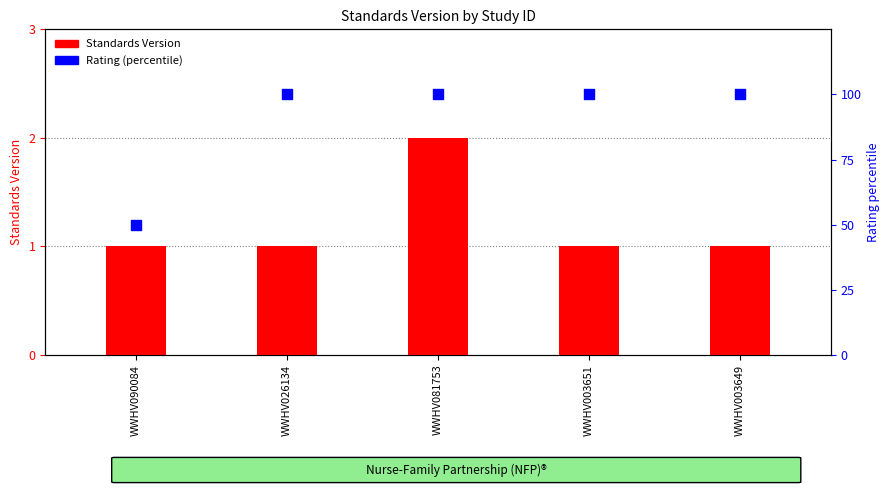

Which series has the largest total across all categories?

Rating (percentile)